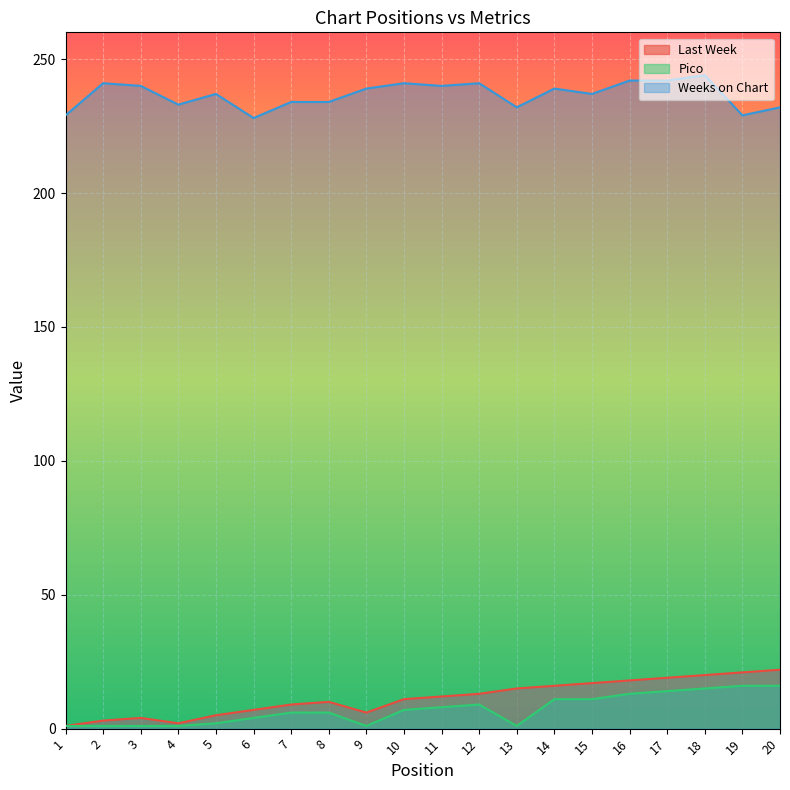

Read the Weeks on Chart value at 10, to the nearest 5.

240